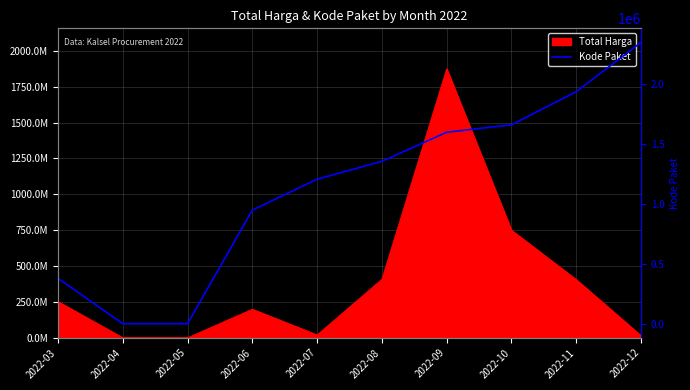

The chart shows a value of 1238143 at 2022-11. True or false?

False